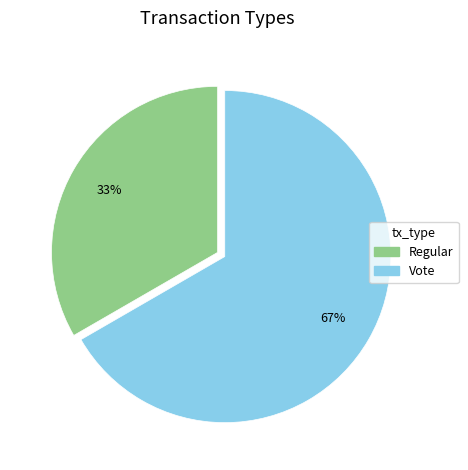

Between Vote and Regular, which is larger?

Vote